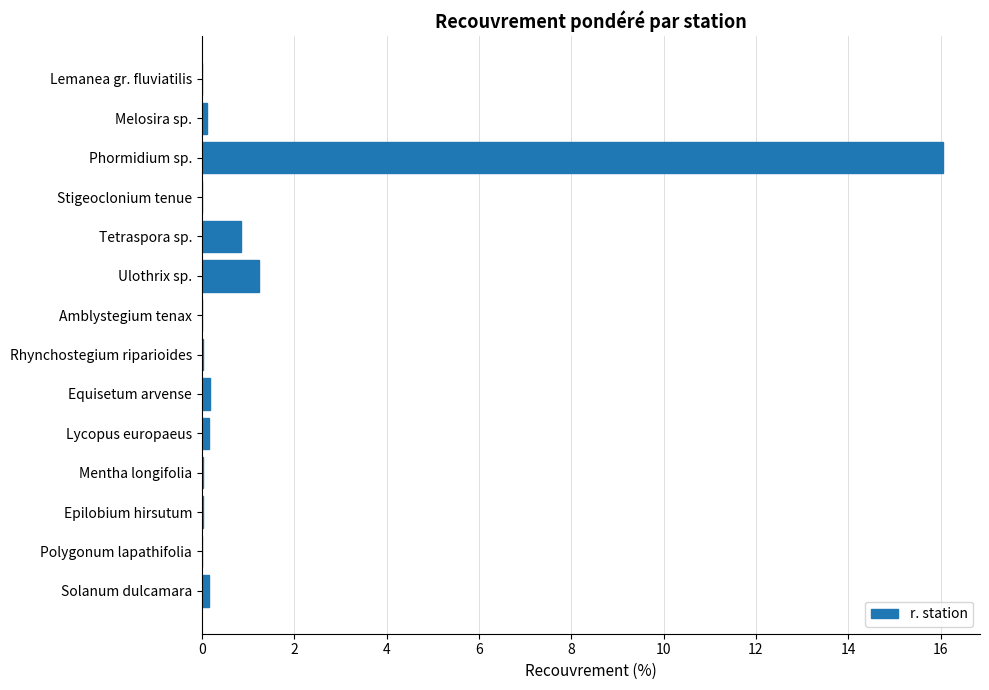

Where is the data nearest to the value 8?

Ulothrix sp.